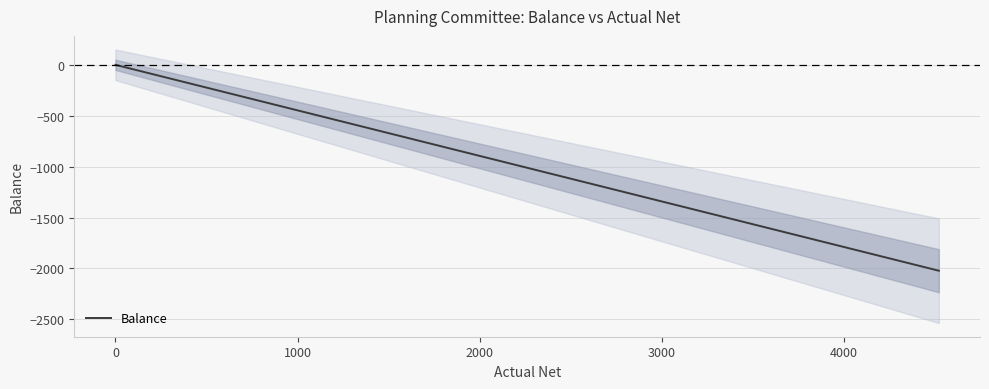

What is the lowest value of the Balance series?

-2021.8